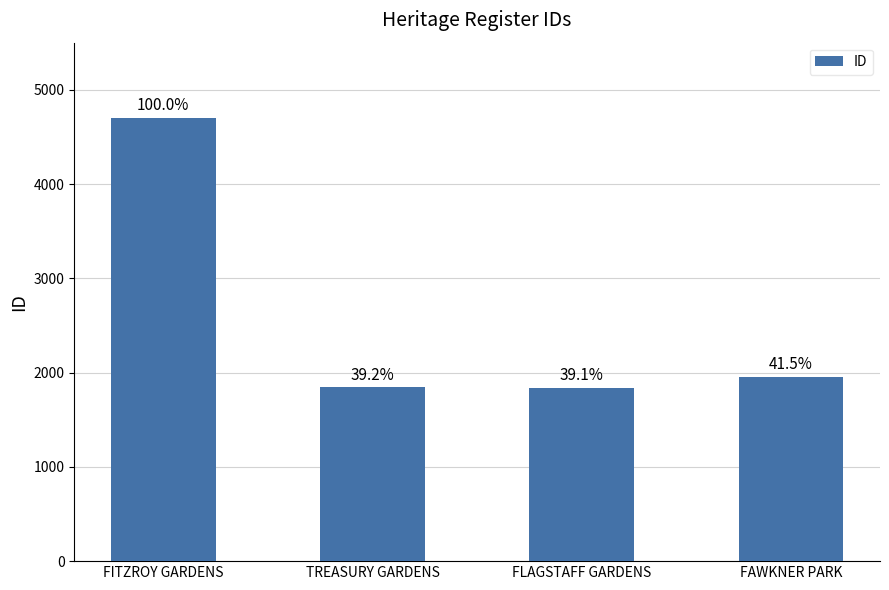

Which category has the lowest value across all series?

FLAGSTAFF GARDENS